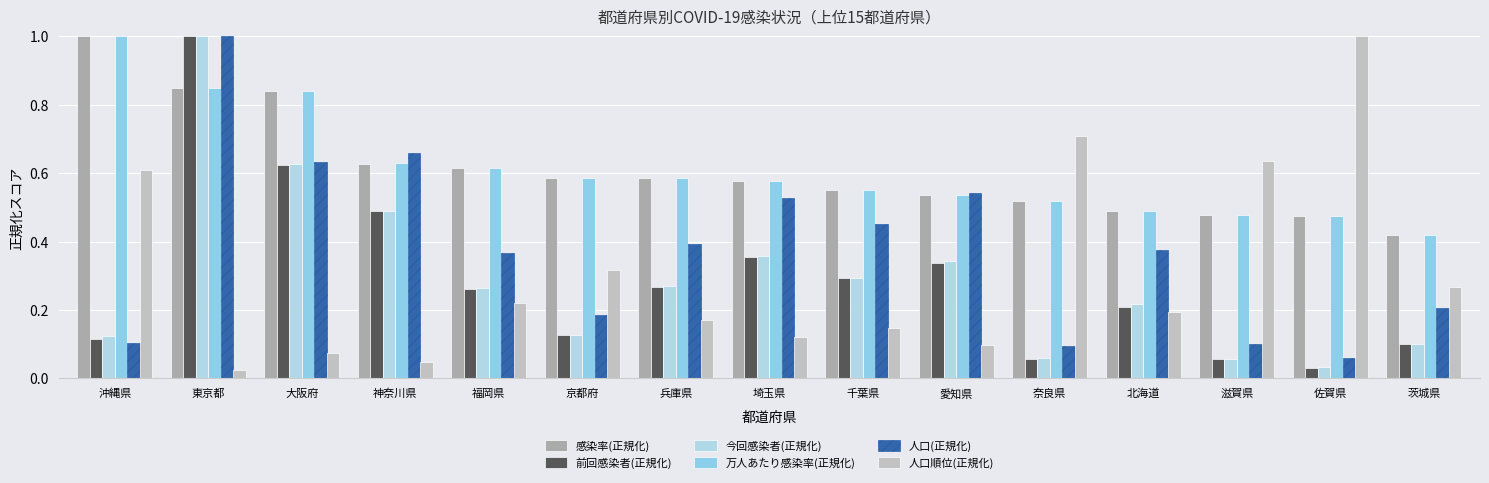

How many bars are there in total?

90